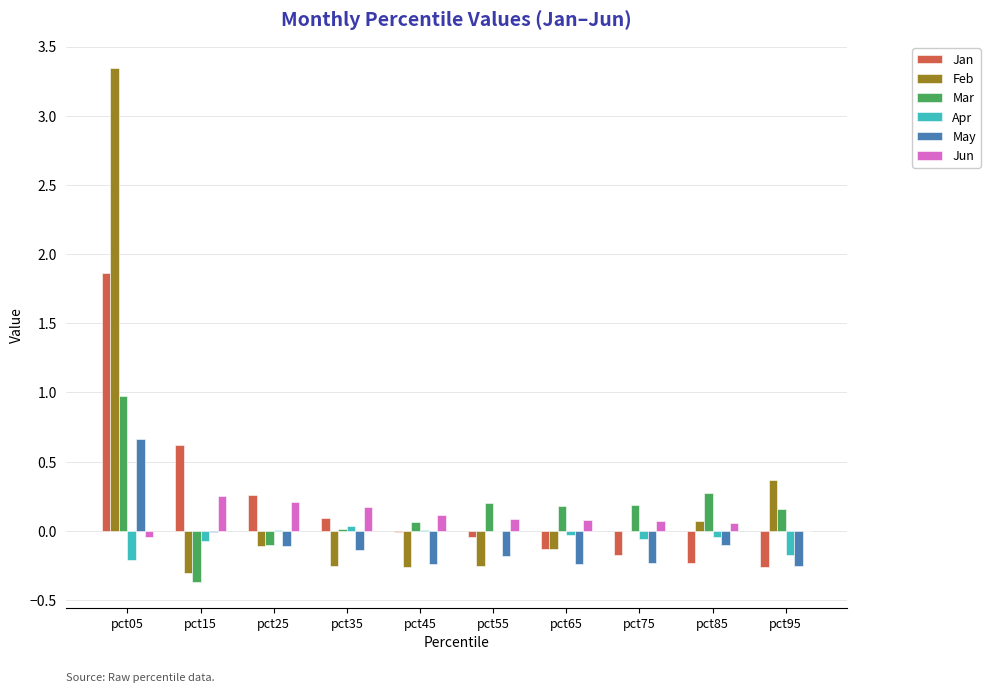

Which category has the highest value across all series?

pct05